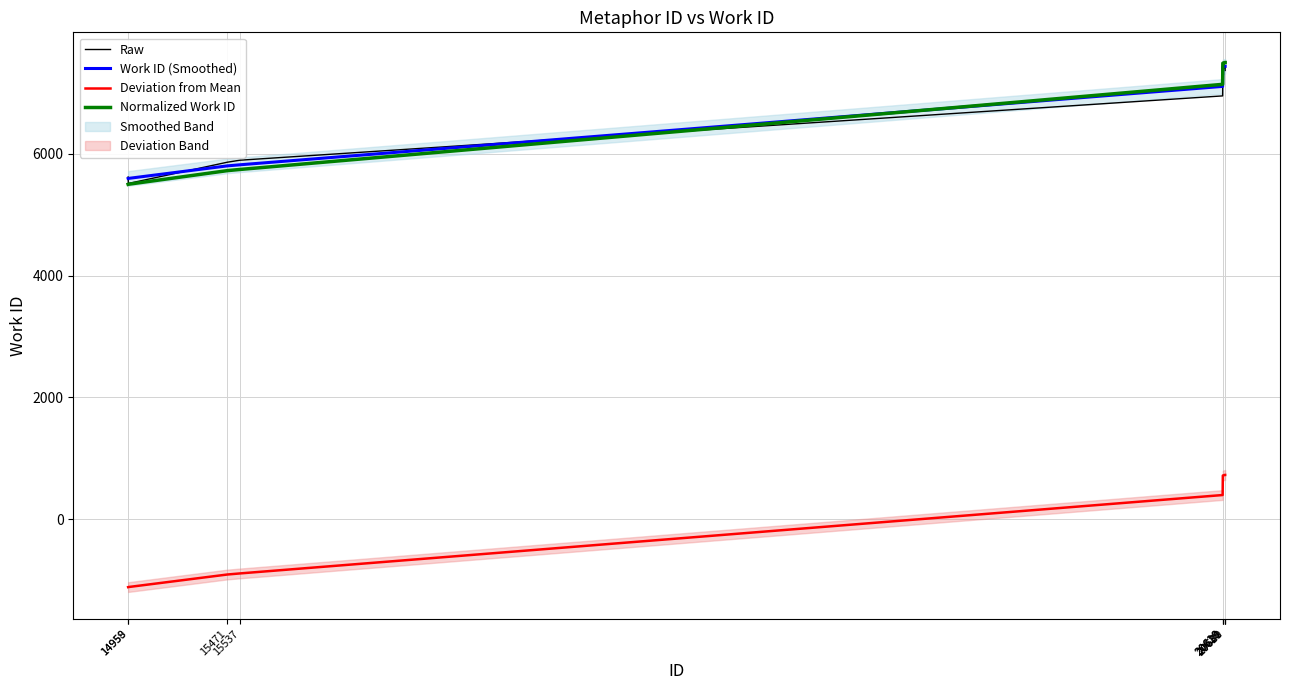

How many values in the Deviation from Mean series exceed 718?

5